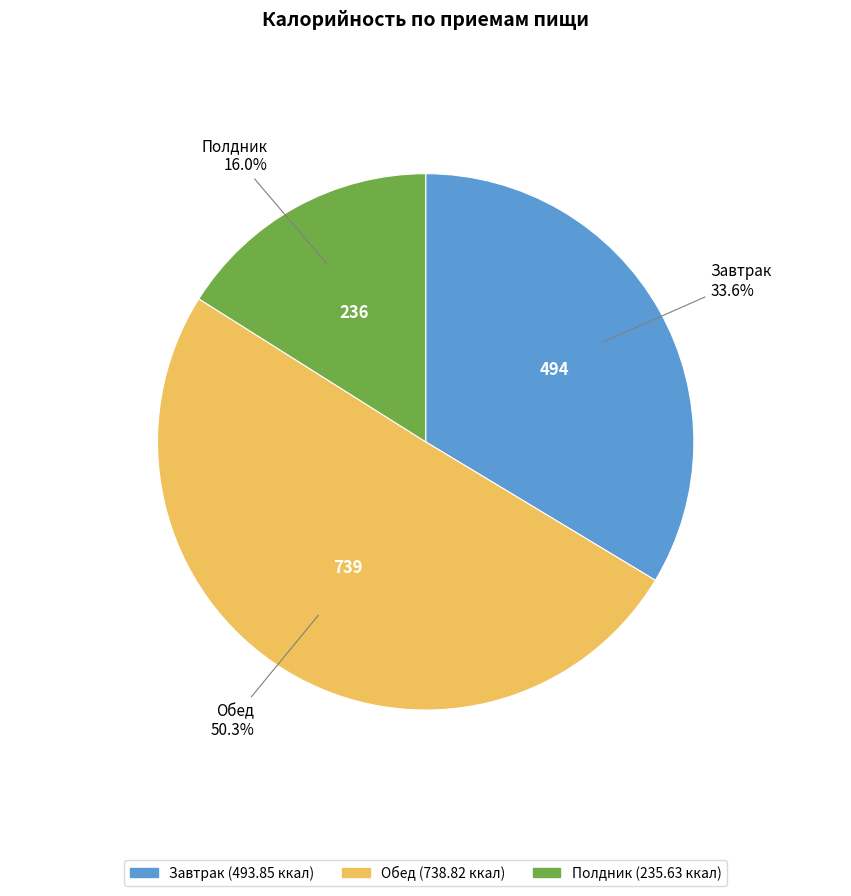

How many segments does this pie chart have?

3